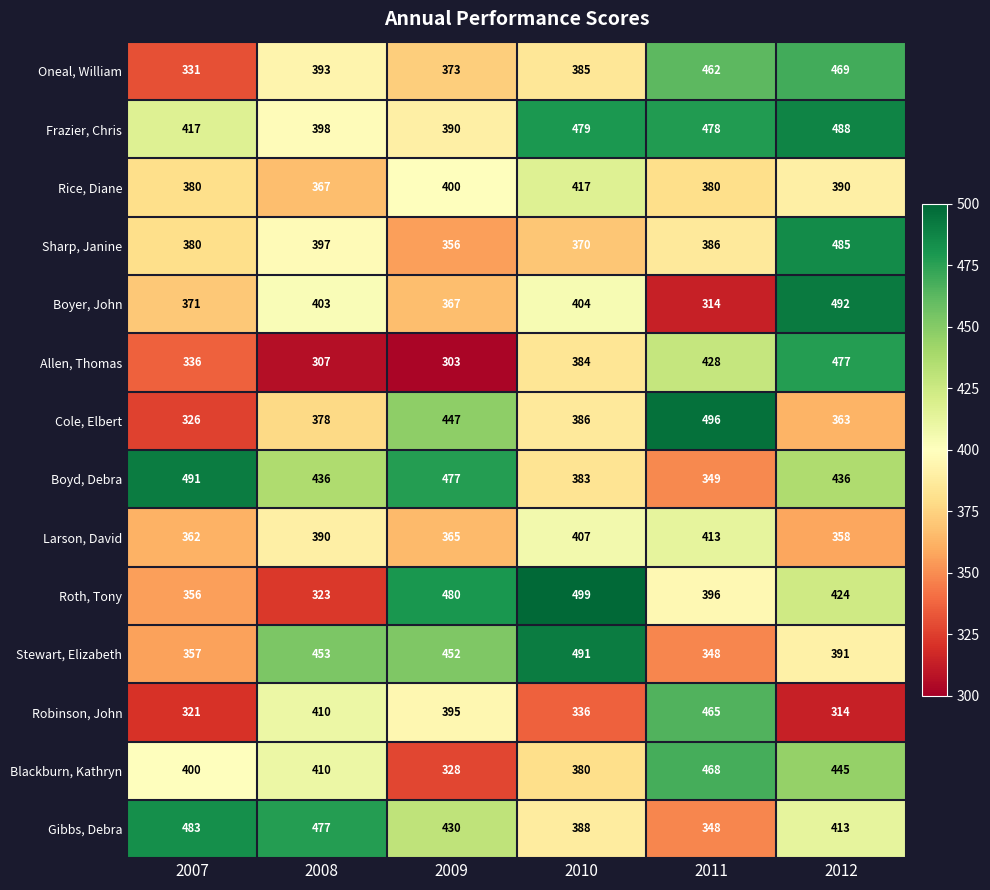

What is the total value across all series at 2012?

5945